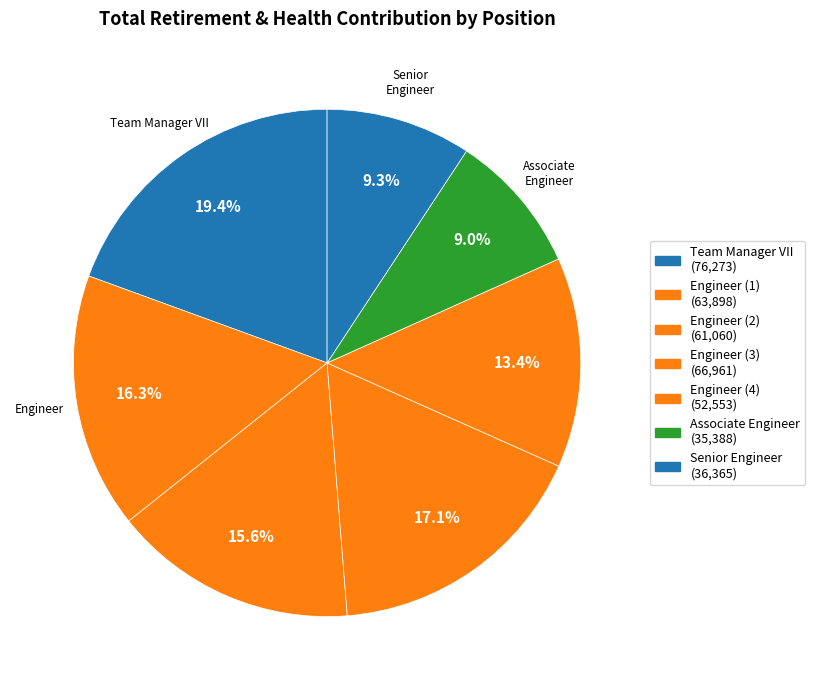

Rank the categories by value from lowest to highest.

Associate Engineer, Senior Engineer, Engineer   , Engineer , Engineer, Engineer  , Team Manager Vii